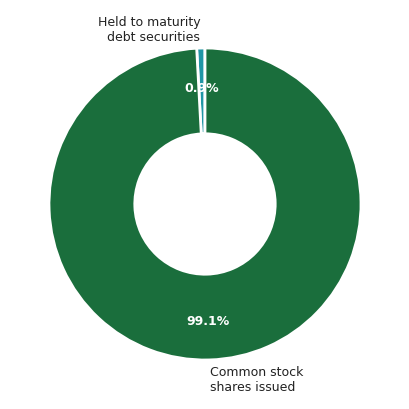

Rank the categories by value from lowest to highest.

Held to maturity debt securities, Common stock shares issued